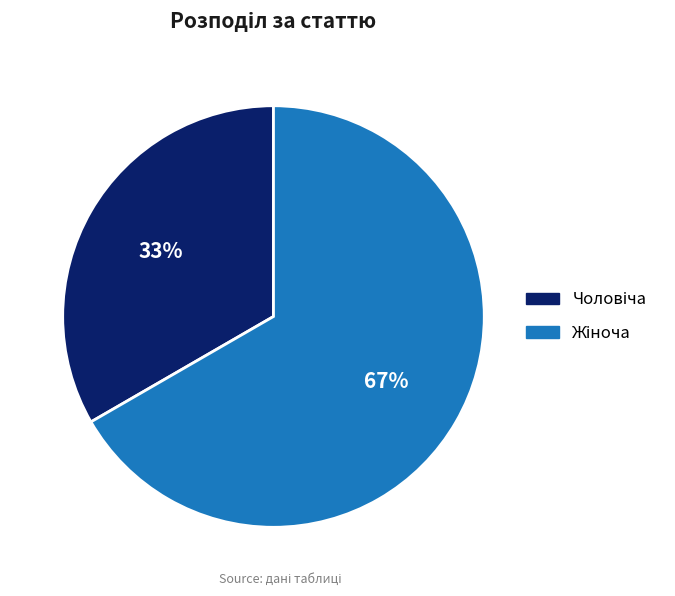

To the nearest percent, what is the average slice percentage?

50%